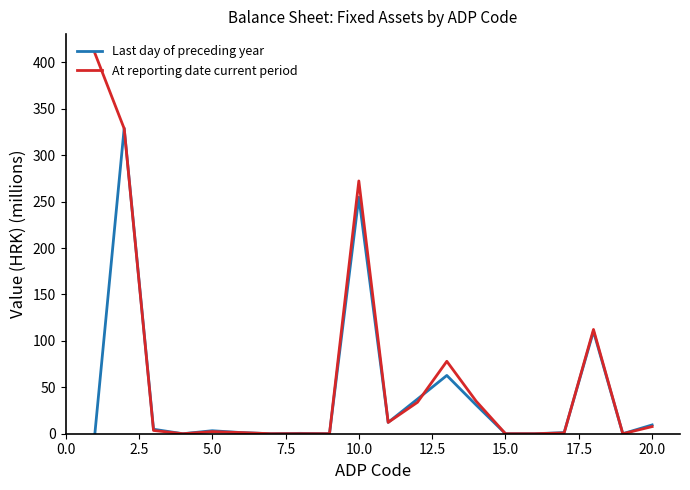

What is the maximum value for Last day of preceding year?

329.1